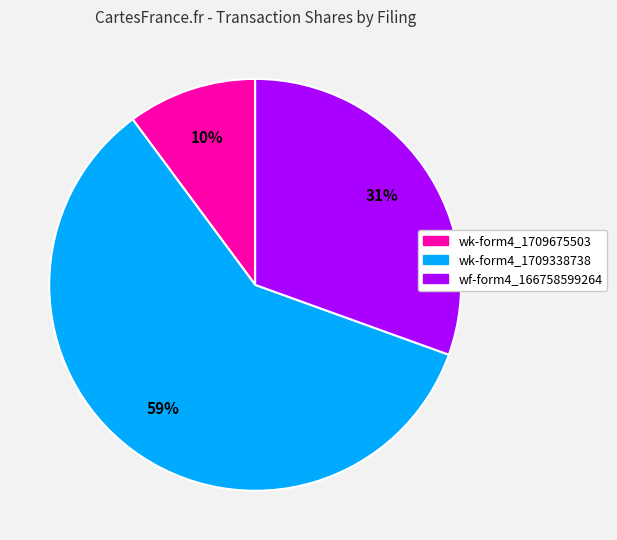

To the nearest percent, what is the difference between the largest and smallest slice percentages?

49%